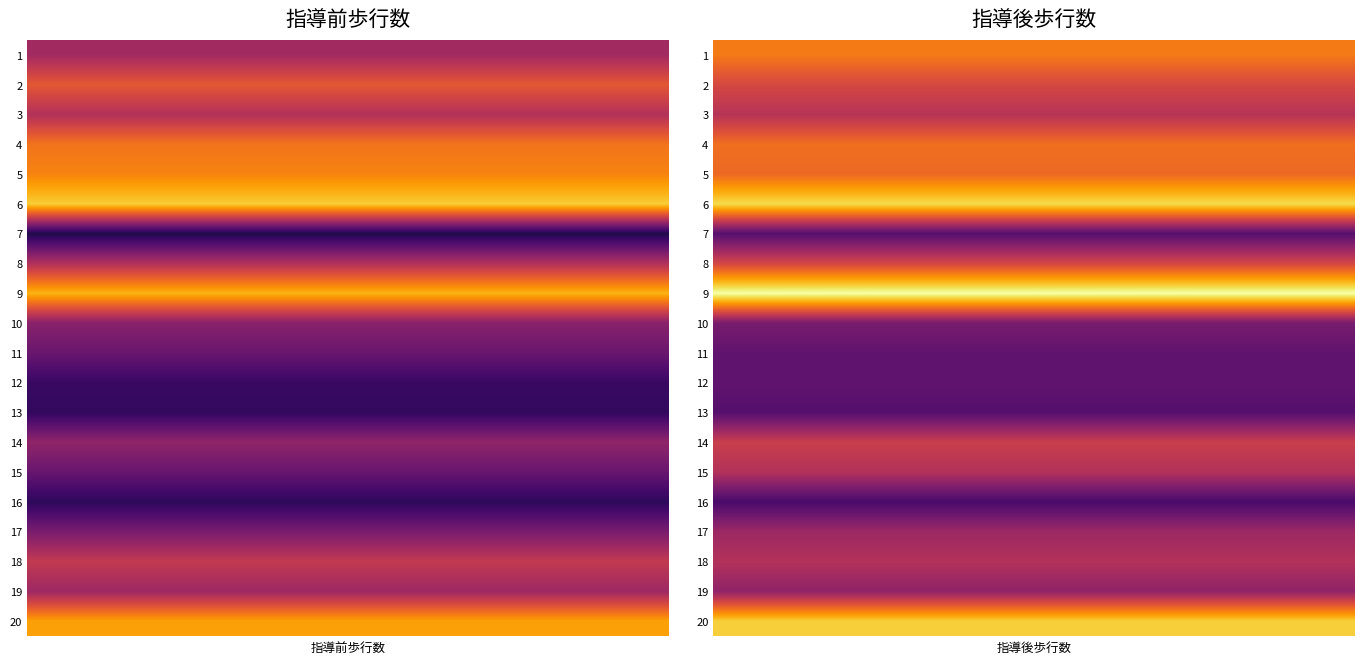

Which category has the highest value across all series?

1